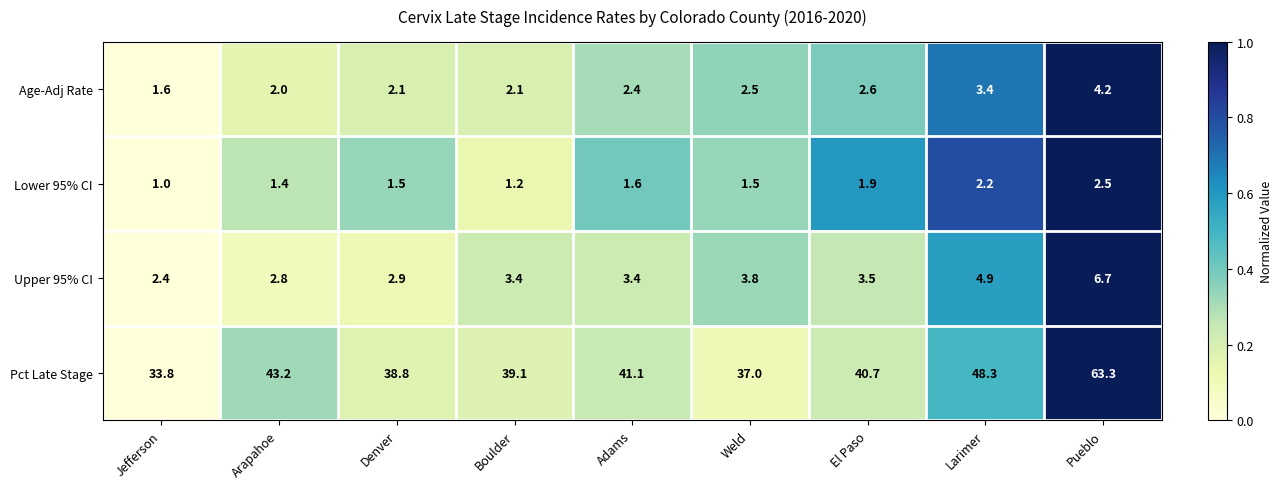

Count the number of data series in this chart.

4